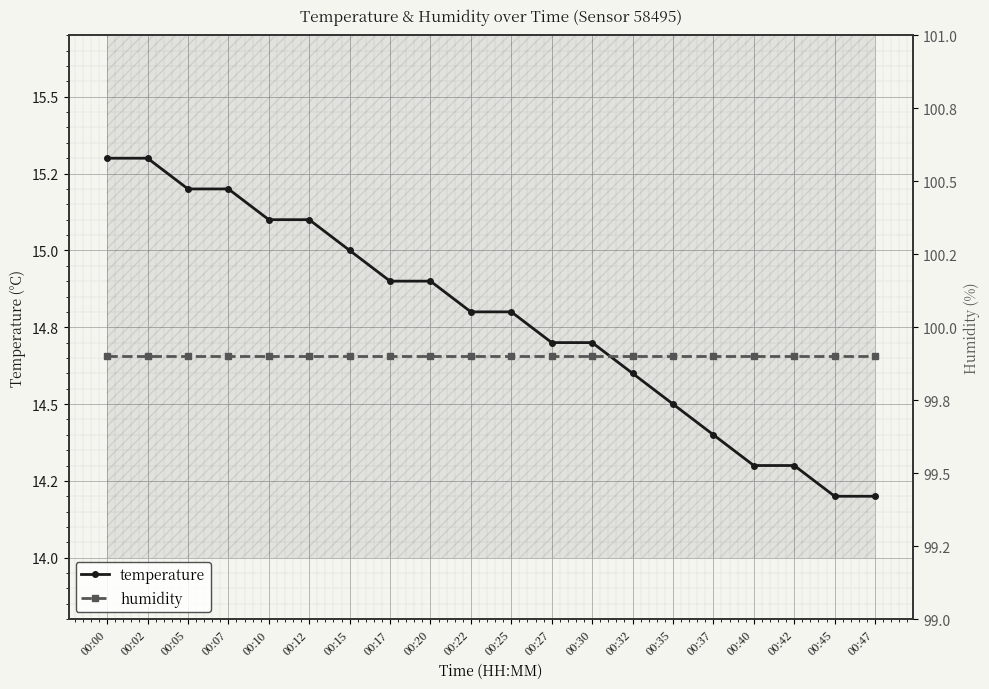

What are all the series names shown in the legend?

temperature, humidity